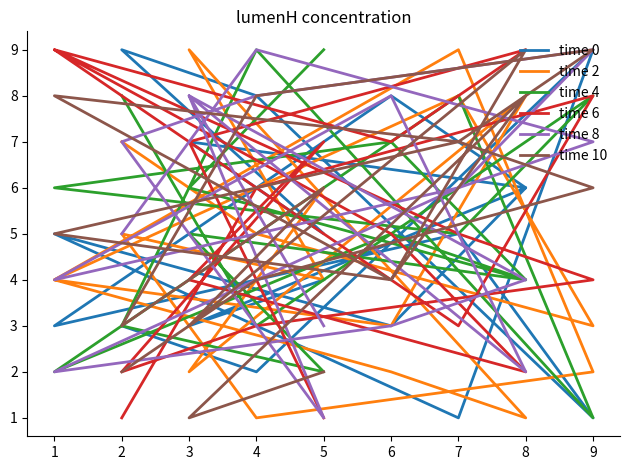

Is it true that time 6 equals 10 at 4?

False